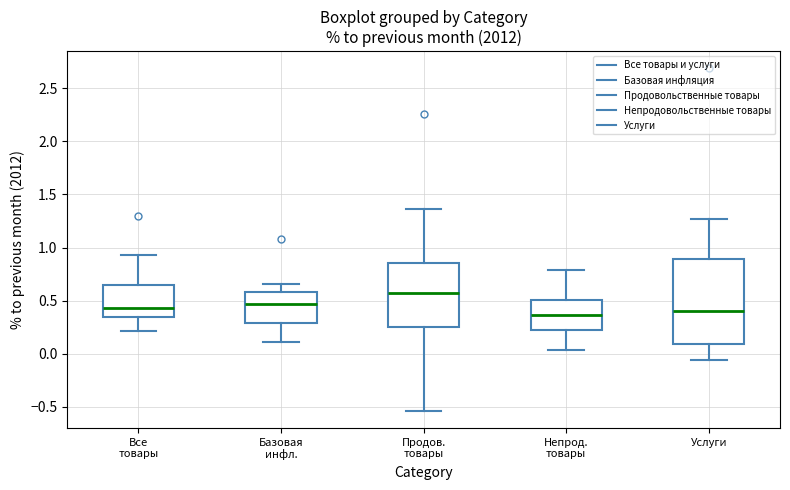

Which box has the highest median line?

Продов. товары